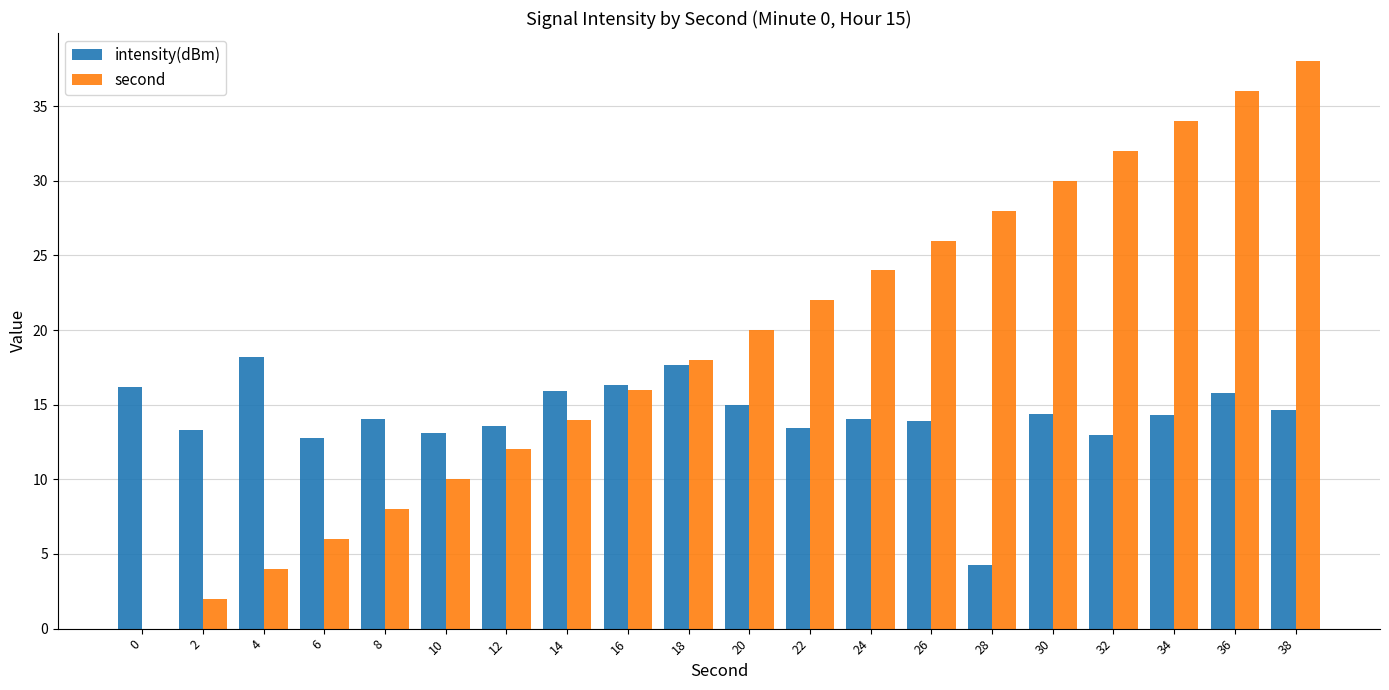

True or false: second has a value of 38.0 at 38.

True